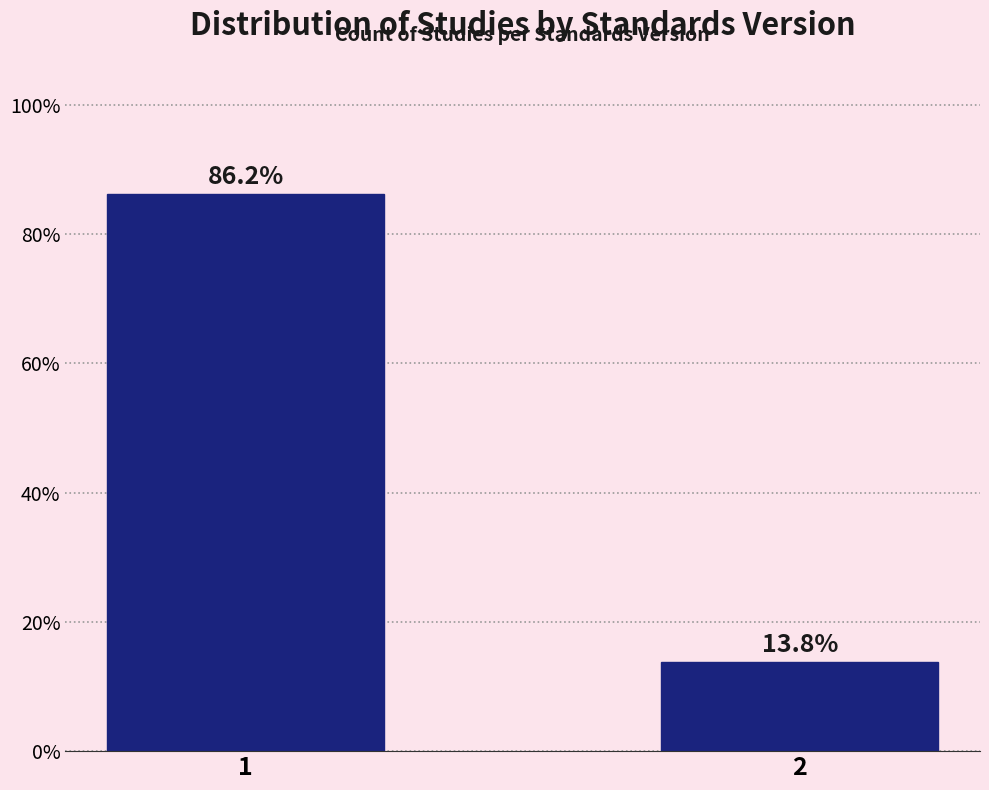

Reading left to right, list all the values displayed in this chart.

1=86.2	2=13.8